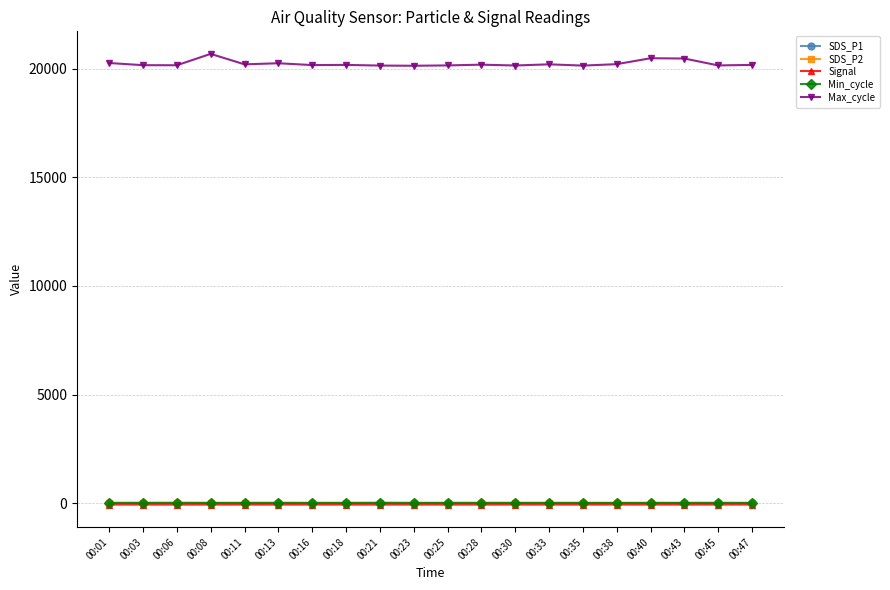

True or false: Signal has more than 0 points higher than both neighbors.

True